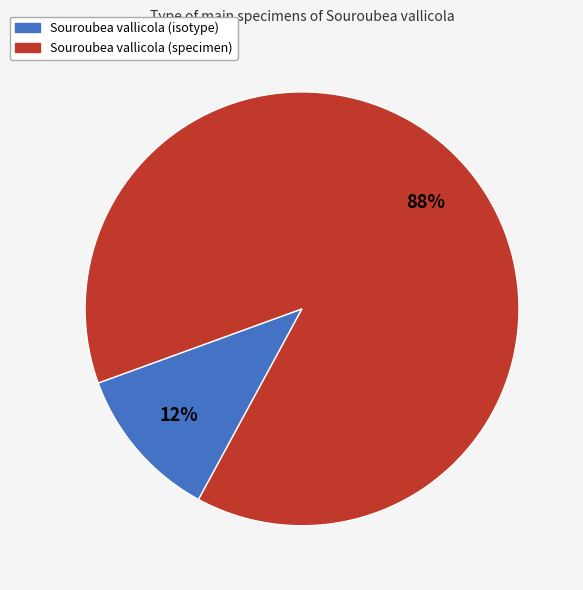

Rank the categories by value from highest to lowest.

Souroubea vallicola (specimen), Souroubea vallicola (isotype)